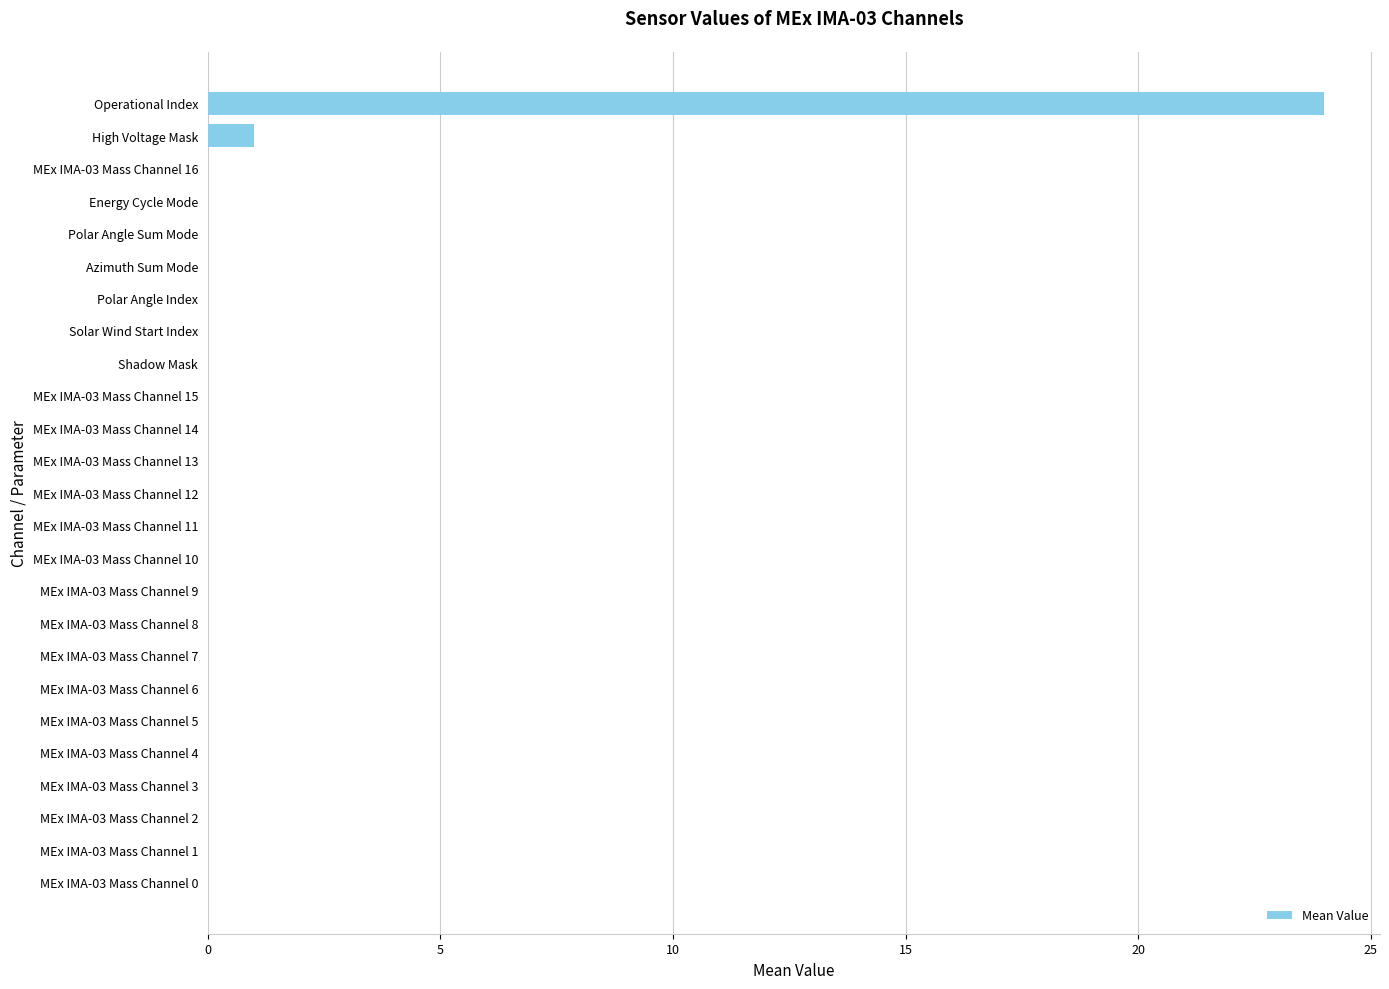

True or false: the data shows 0 at MEx IMA-03 Mass Channel 0.

True